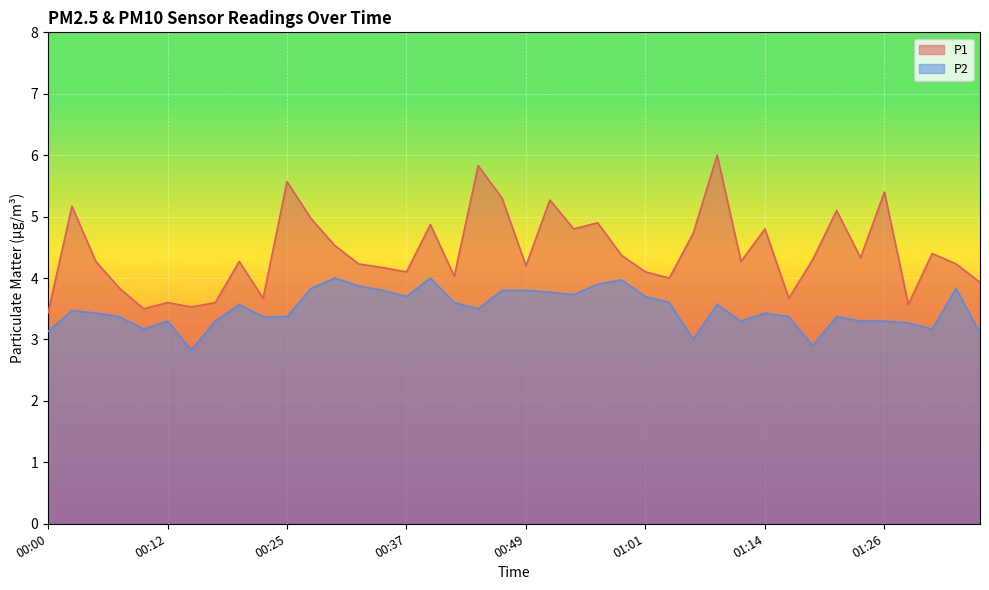

True or false: P1 and P2 intersect in this chart.

False